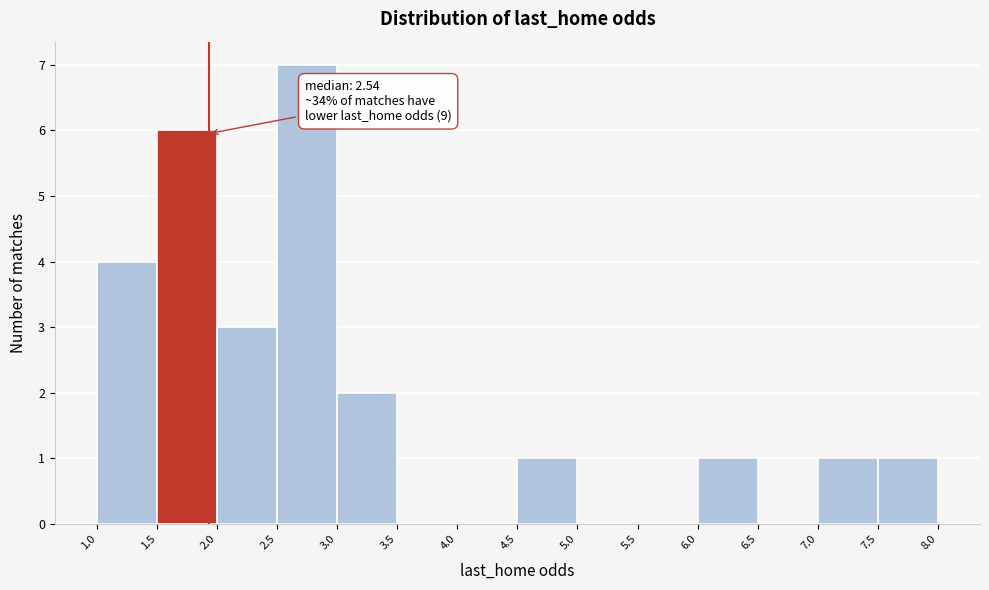

Over which range of the x-axis is the bar tallest?

2.5 to 3.0